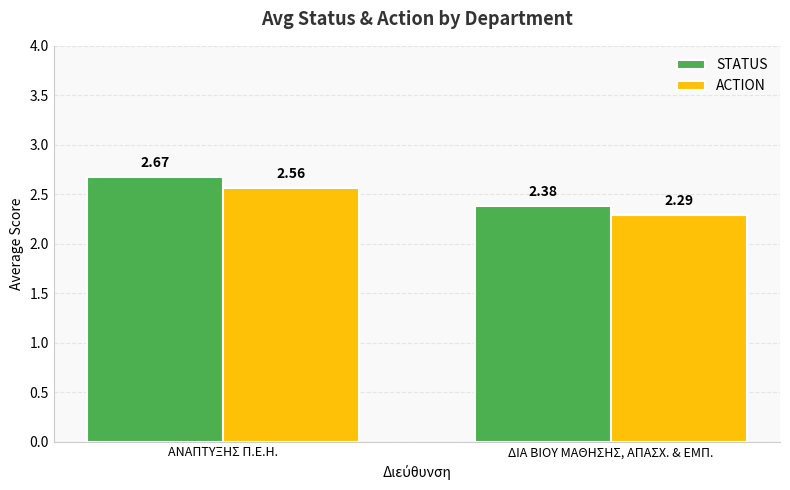

At which category is the sum across all series the highest?

ΑΝΑΠΤΥΞΗΣ Π.Ε.Η.